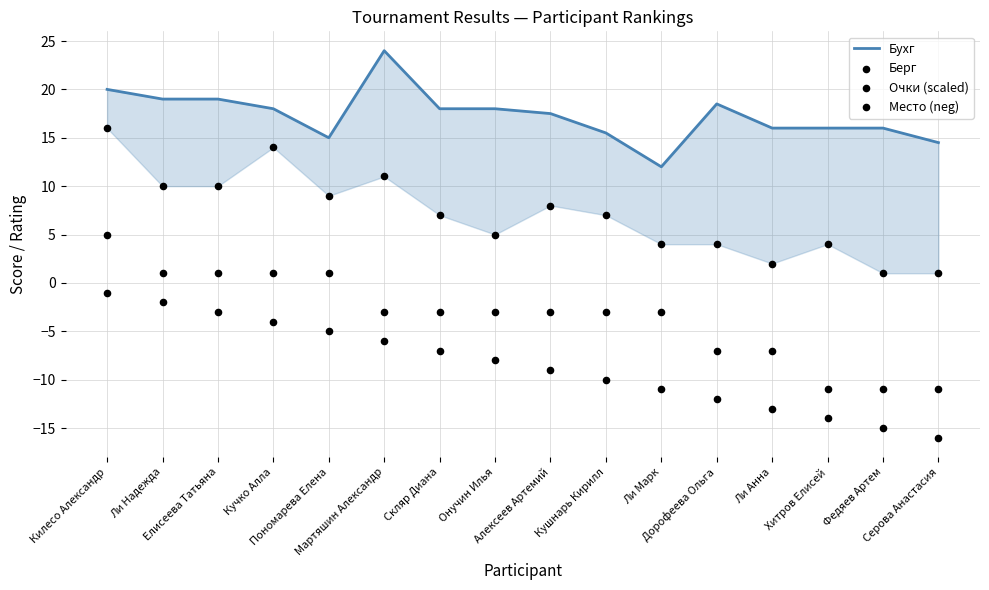

Is the value of Берг at Алексеев Артемий greater than the value of Очки (scaled) at Дорофеева Ольга?

Yes